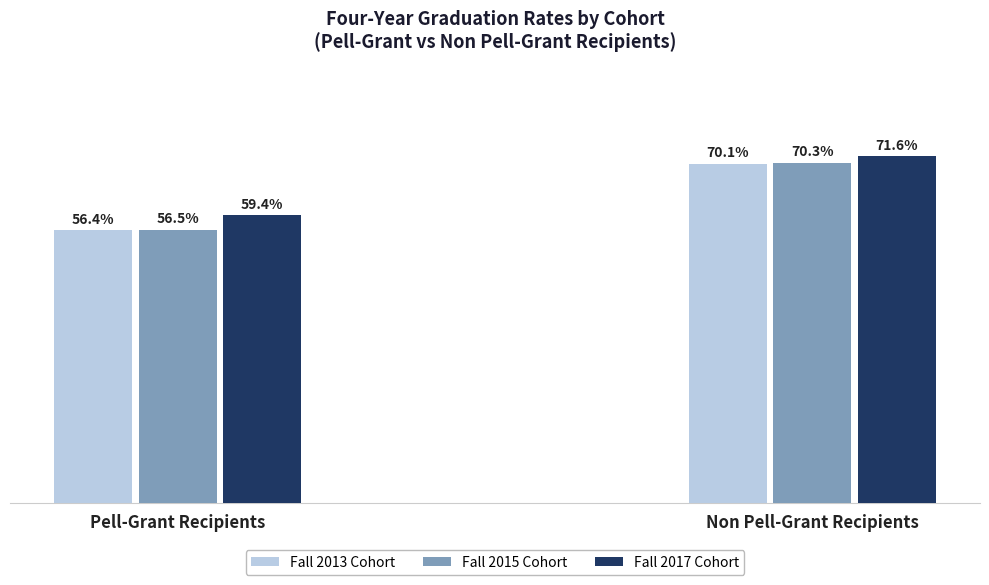

Which series has the largest total across all categories?

Fall 2017 Cohort